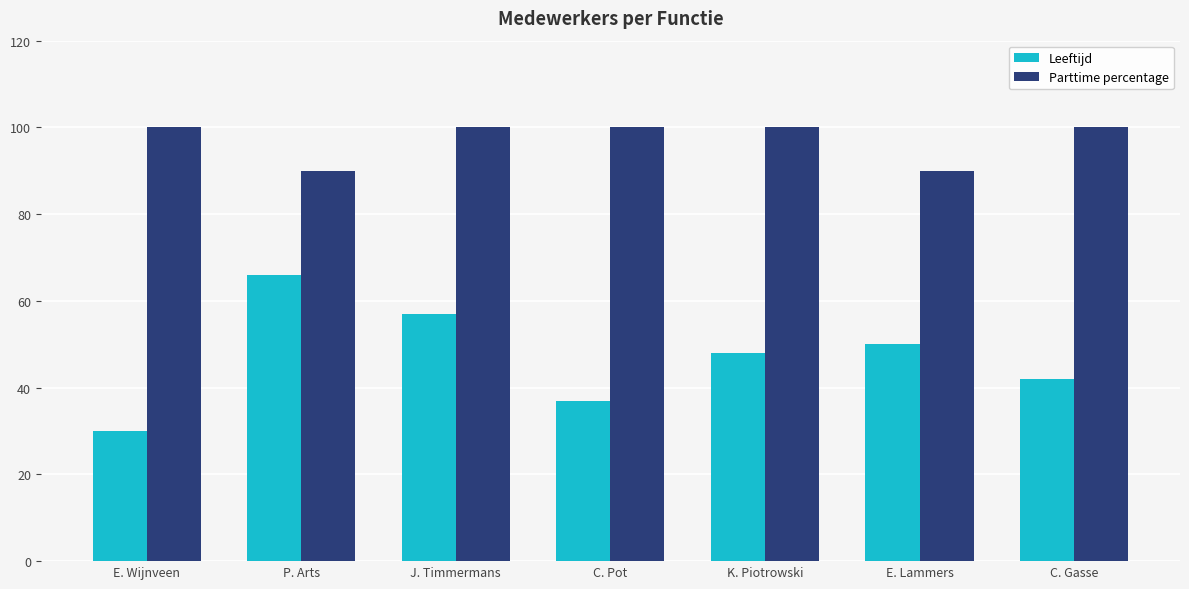

Where is Leeftijd nearest to the value 48?

K. Piotrowski